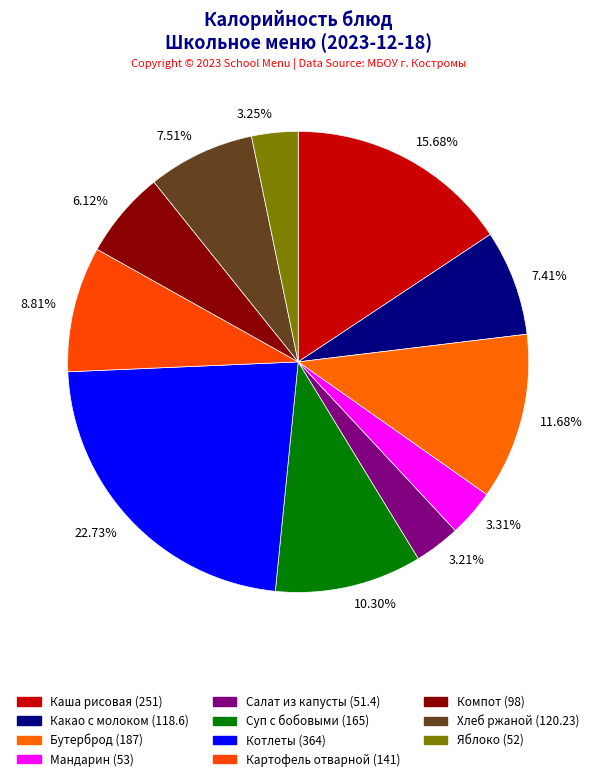

How many slices are in this pie chart?

11